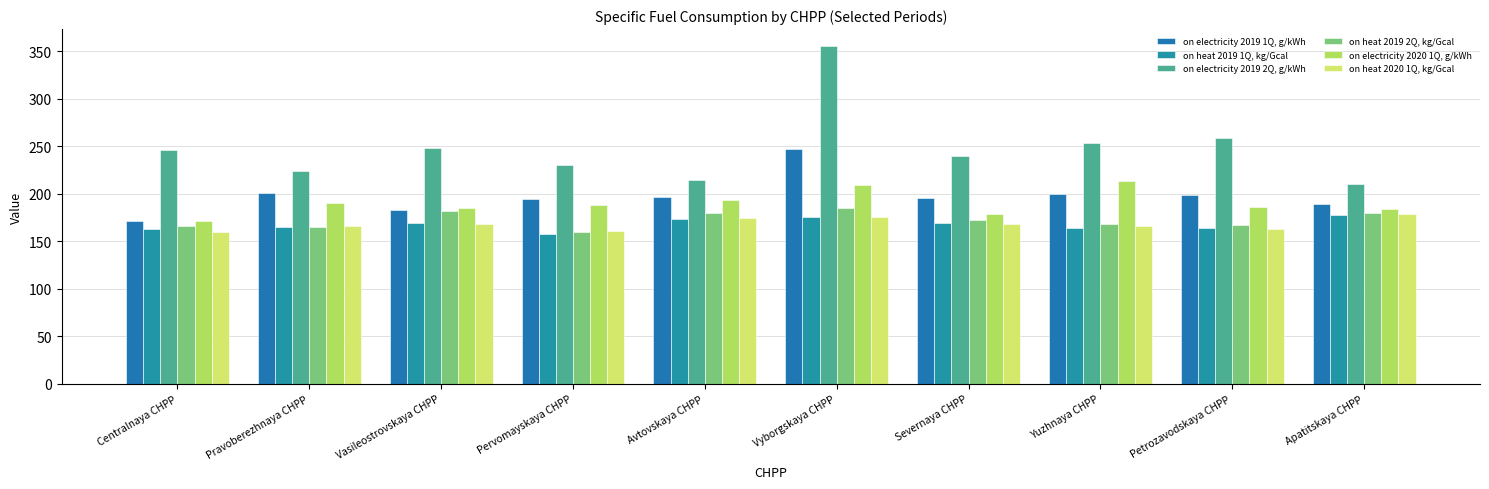

Which series has the largest total across all categories?

on electricity 2019 2Q, g/kWh